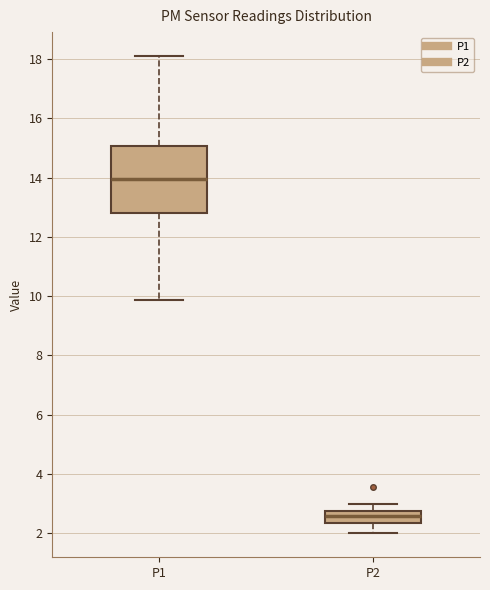

Reading left to right, transcribe this box plot: for each box, give where its median line is, the range the box spans, and where its two whiskers end, as read against the y-axis. The values are not printed on the chart, so give them approximately, as read against the axis.

P1: median 14.0, box 12.8 to 15.0, whiskers 9.8 to 18.2
P2: median 2.6, box 2.4 to 2.8, whiskers 2.0 to 3.0